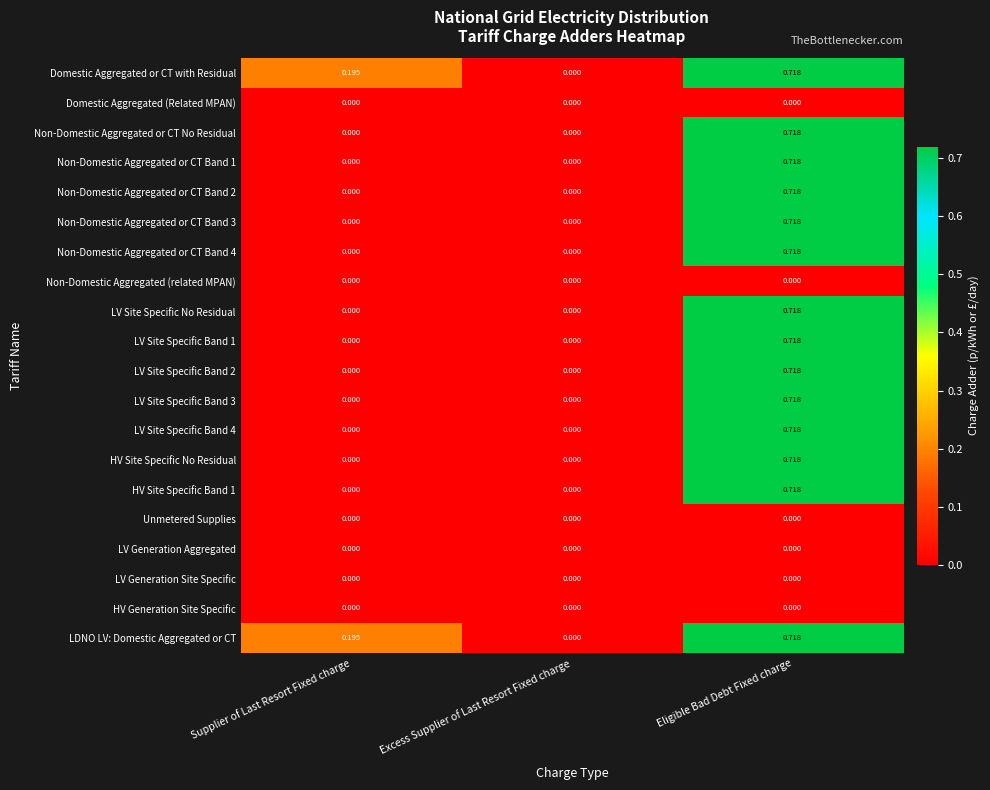

Which label corresponds to the largest value in the chart?

Eligible Bad Debt Fixed charge